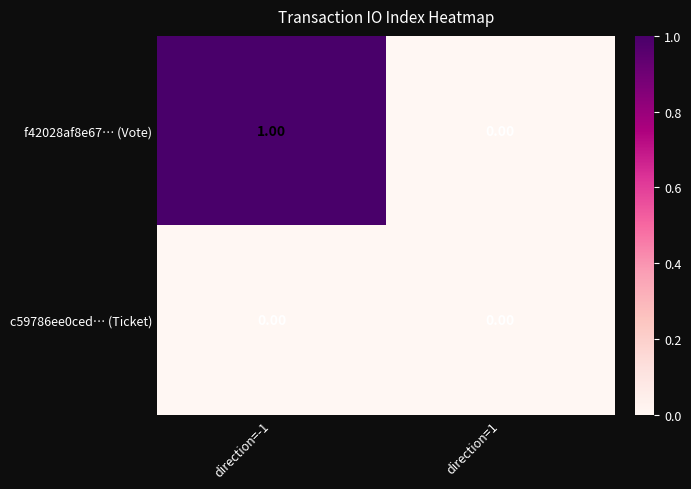

Which series has the largest total across all categories?

f42028af8e67… (Vote)